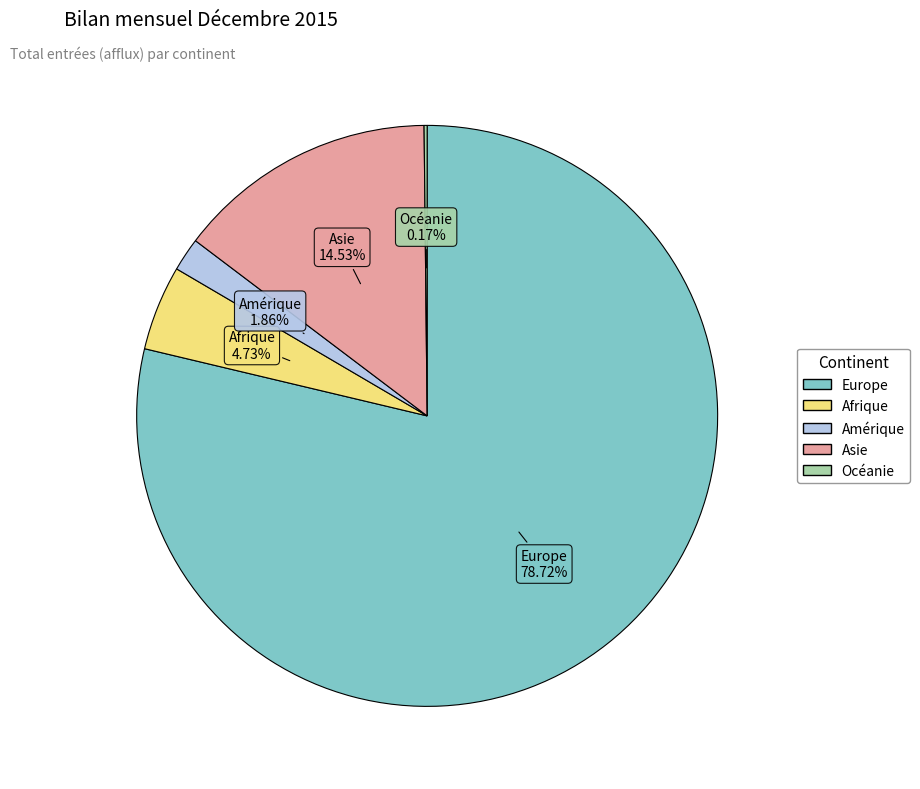

What is the largest slice in the pie chart?

Europe